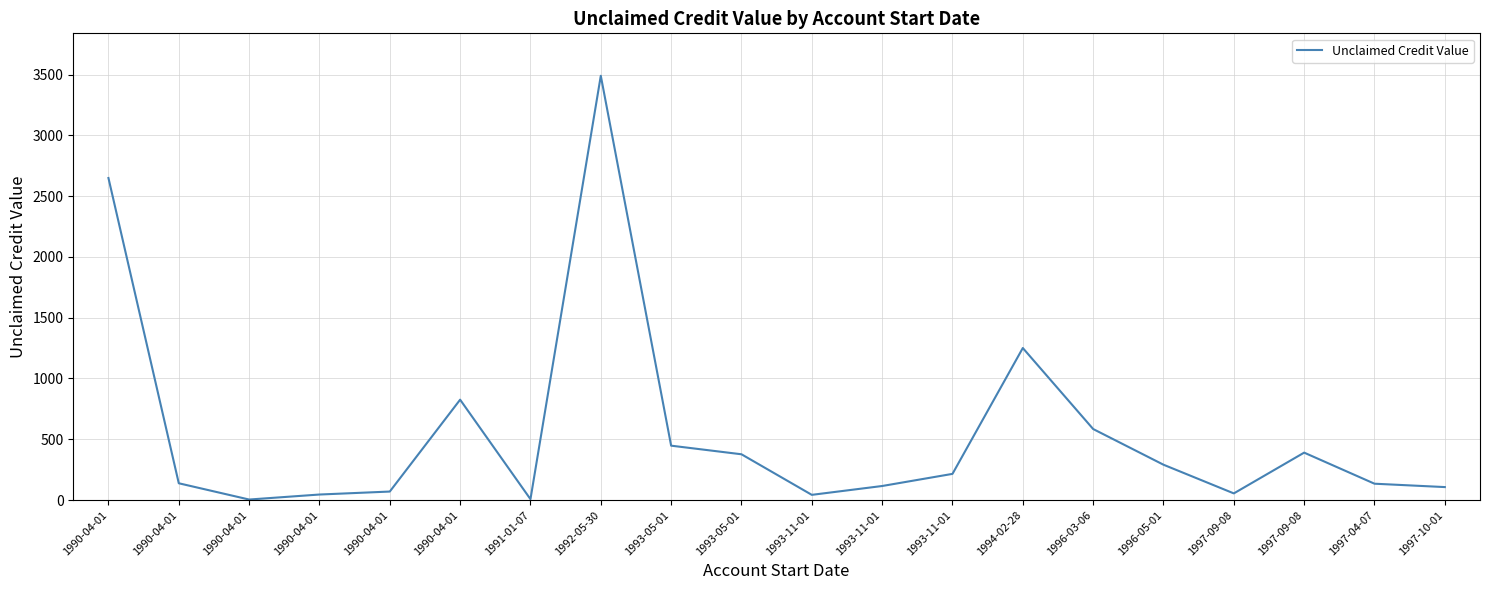

What is the value of the 7th point from the left?

7.4